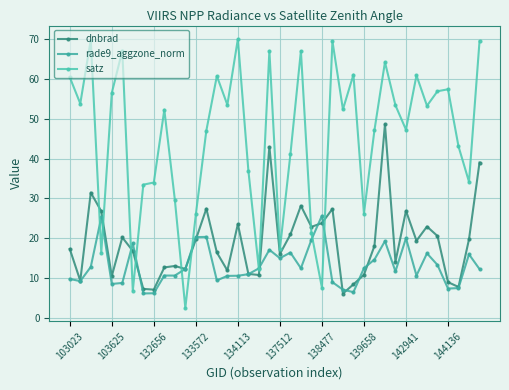

Reading left to right, extract all data points from this chart.

dnbrad: 17.3	9.3	31.5	26.8	10.5	20.2	16.8	7.3	7.1	12.7	13.0	12.3	19.7	27.4	16.4	11.9	23.6	11.0	10.8	43.0	16.0	20.9	28.2	22.9	23.8	27.4	6.1	8.4	10.8	18.1	48.6	14.1	26.9	19.4	22.9	20.6	9.0	7.8	19.7	39.0
rade9_aggzone_norm: 9.8	9.2	12.8	25.3	8.5	8.8	18.7	6.1	6.2	10.6	10.6	12.3	20.3	20.3	9.4	10.5	10.6	11.0	12.4	17.1	15.0	16.4	12.5	19.6	25.7	9.0	7.1	6.5	12.5	14.7	19.3	11.7	20.0	10.6	16.2	13.3	7.4	7.5	16.0	12.2
satz: 60.5	53.8	69.8	16.4	56.5	67.1	6.8	33.5	34.0	52.3	29.7	2.5	26.0	47.0	60.7	53.5	70.0	37.0	12.3	67.1	17.2	41.1	67.0	21.3	7.6	69.5	52.4	61.1	26.2	47.1	64.2	53.4	47.3	60.9	53.3	56.9	57.4	43.1	34.2	69.5